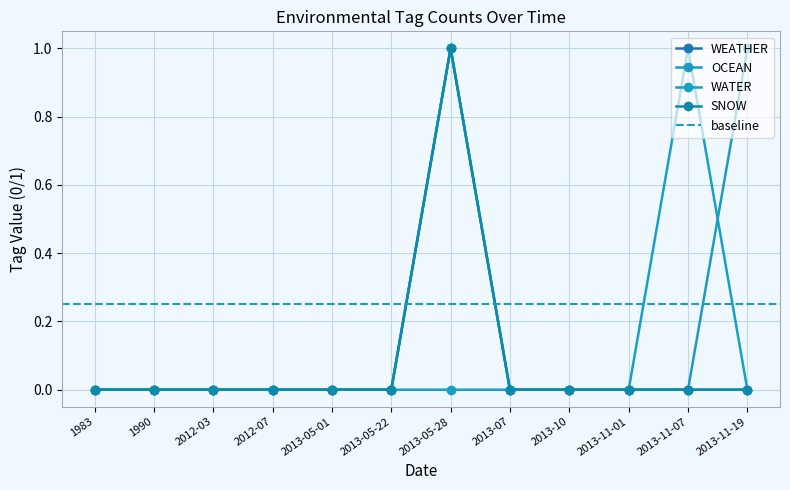

What are all the series names shown in the legend?

WEATHER, OCEAN, WATER, SNOW